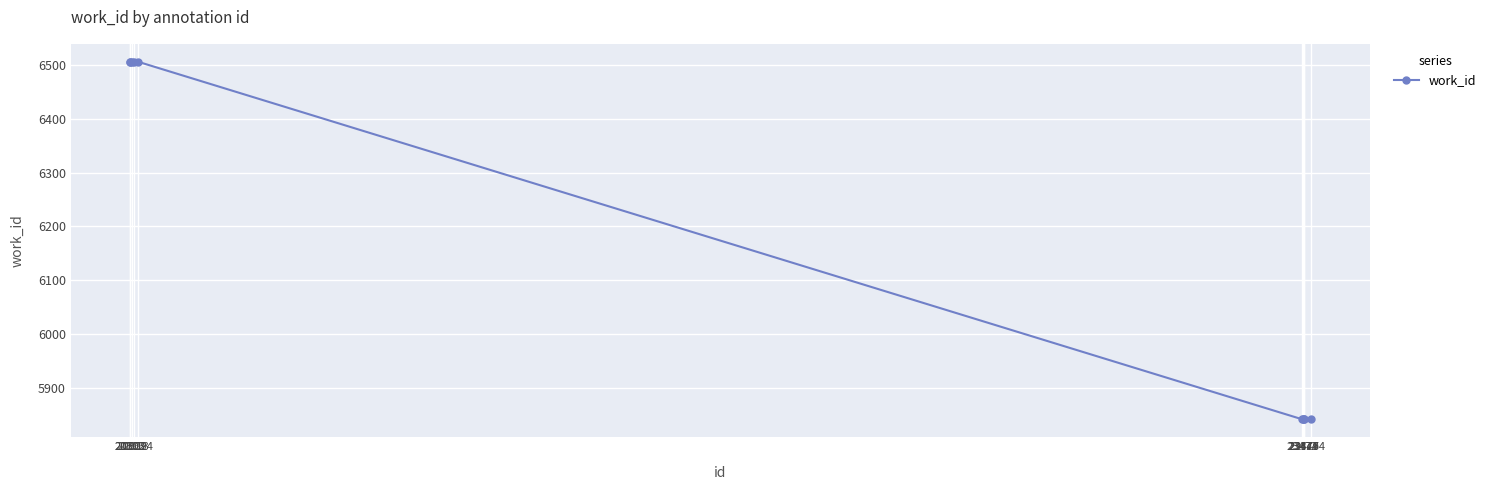

Count the number of categories in the chart.

10